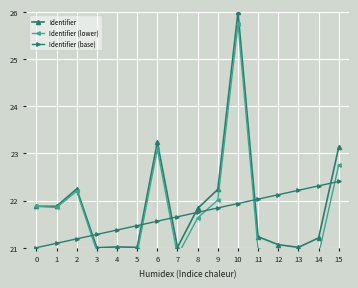

Is the value of Identifier (base) at 15 greater than the value of Identifier at 4?

Yes